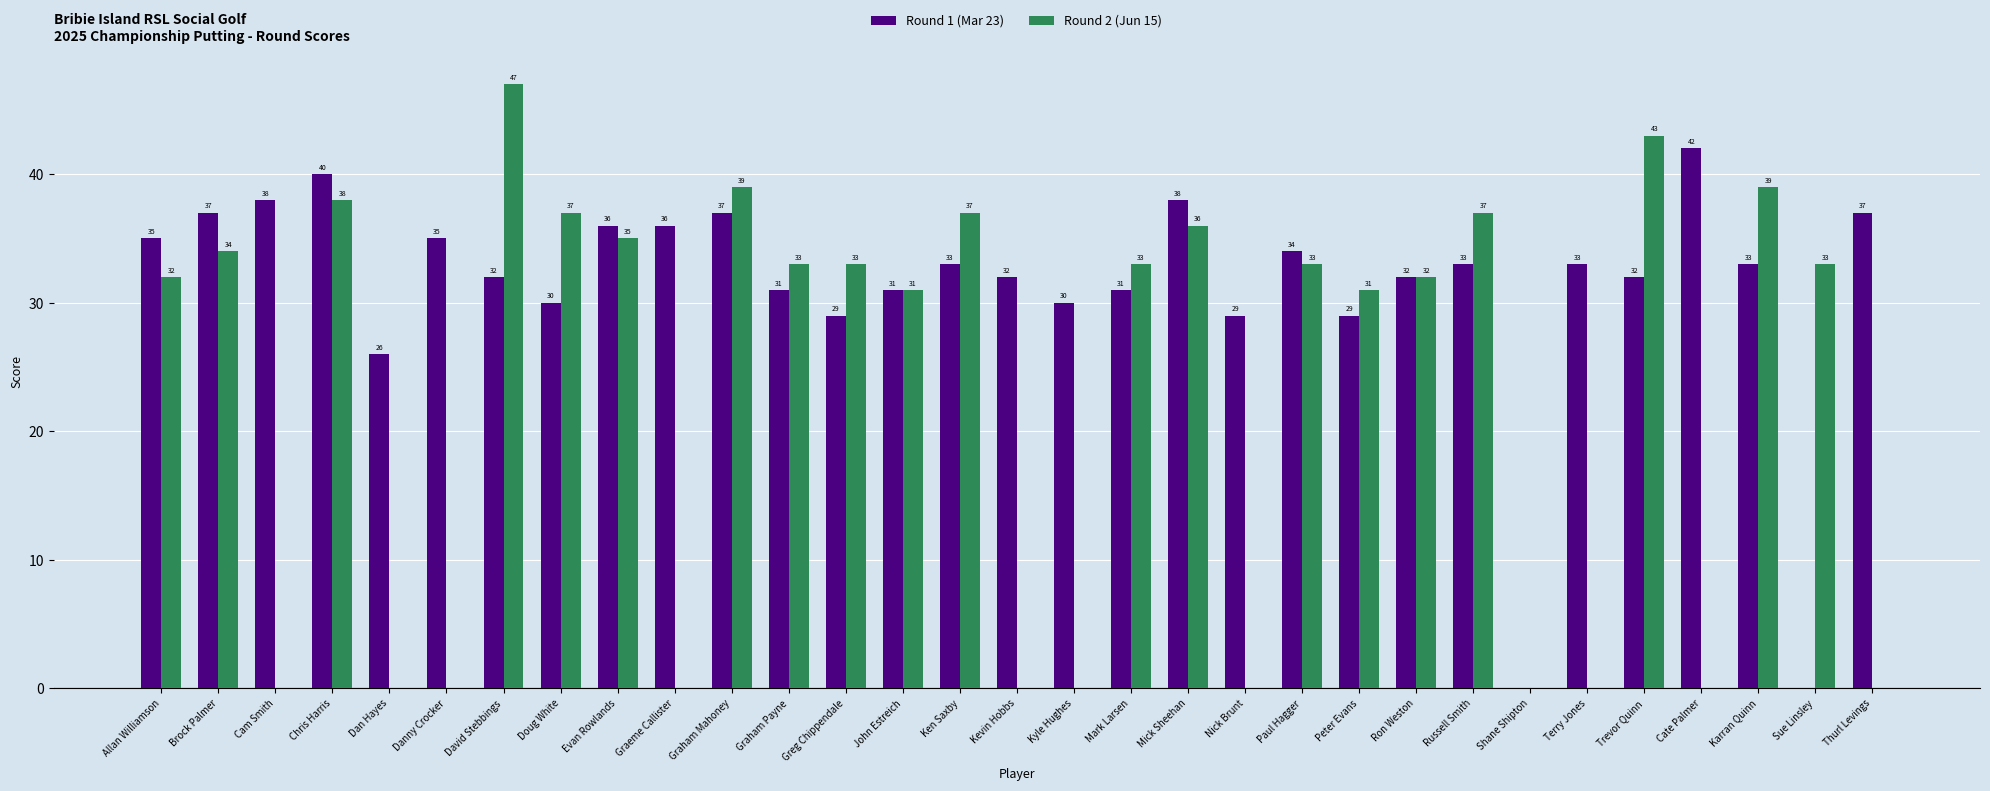

How many distinct data groups are displayed?

2